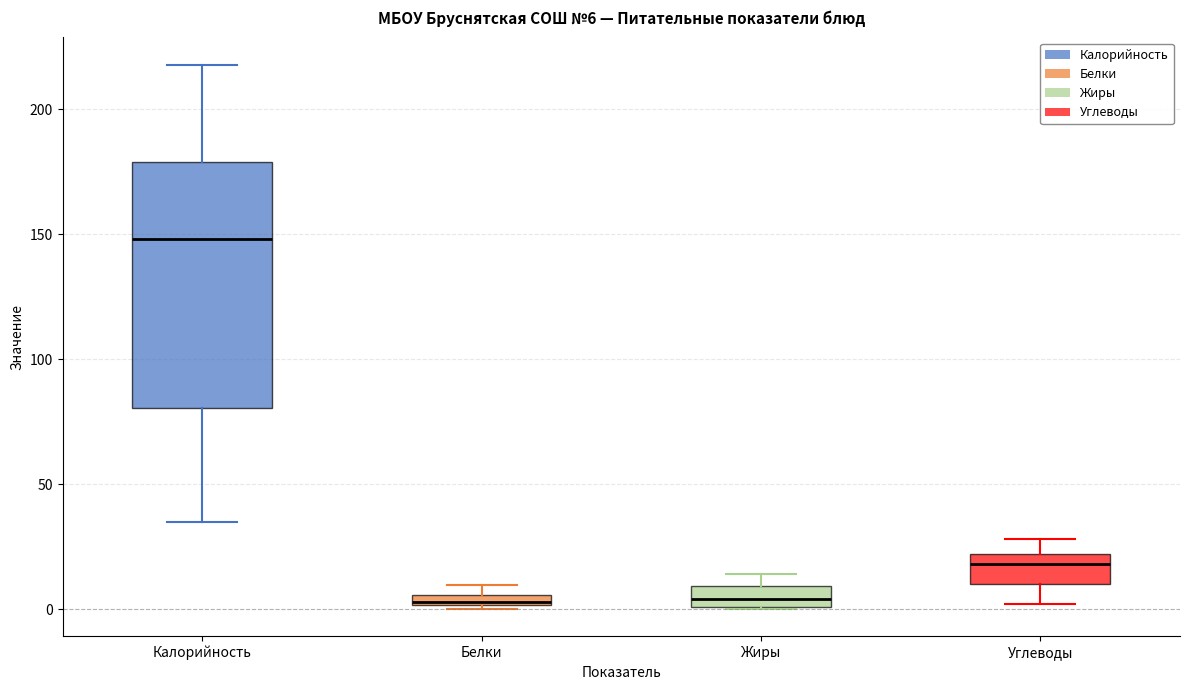

Which box has the highest median line?

Калорийность